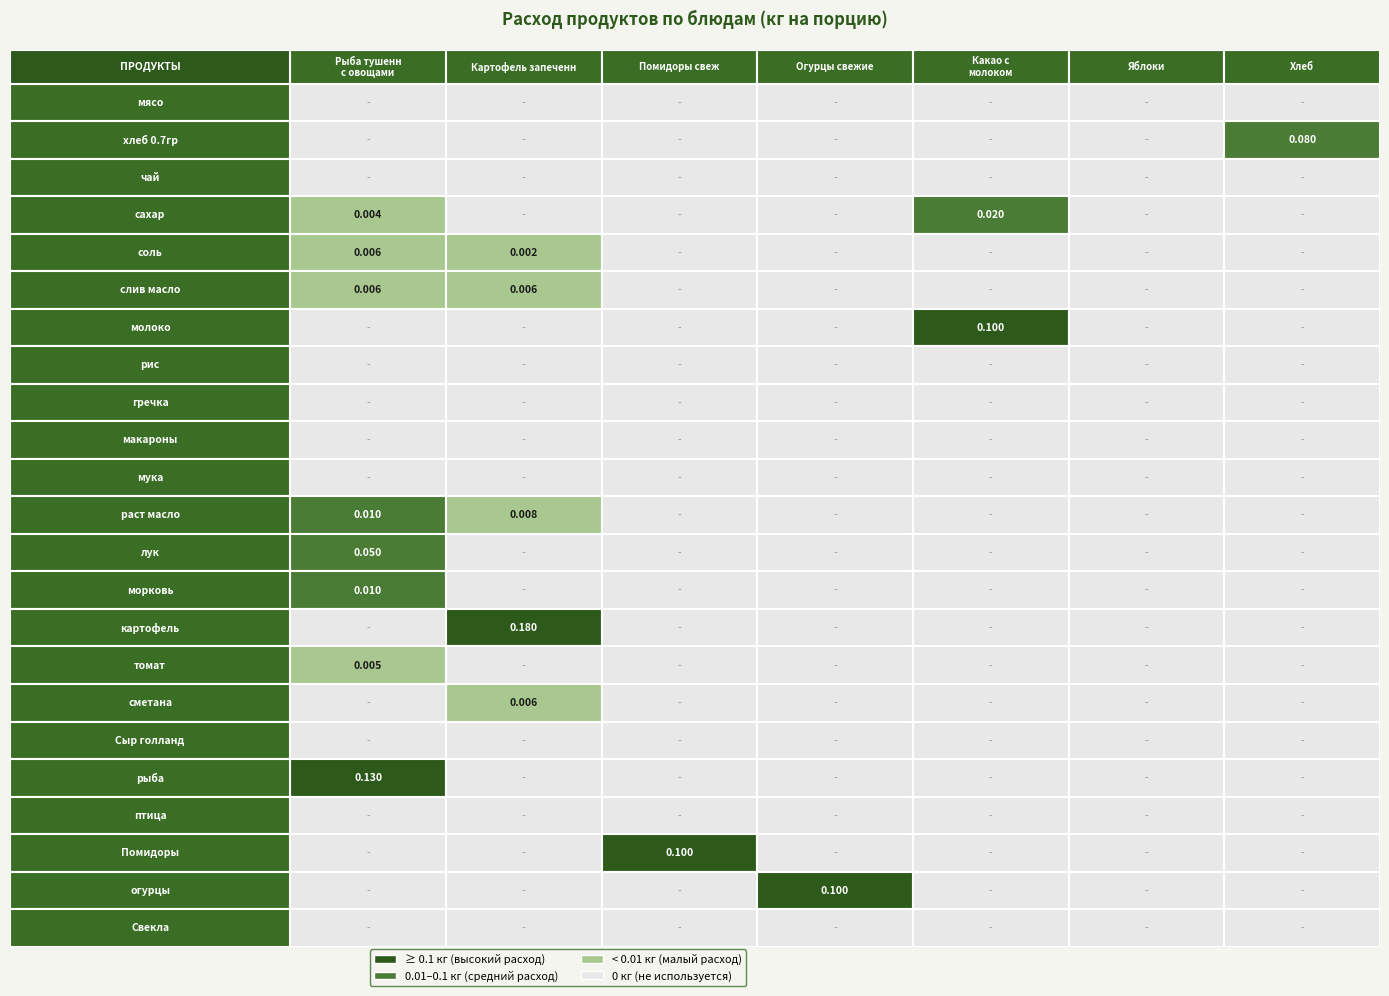

Which series has the largest range (max minus min)?

картофель